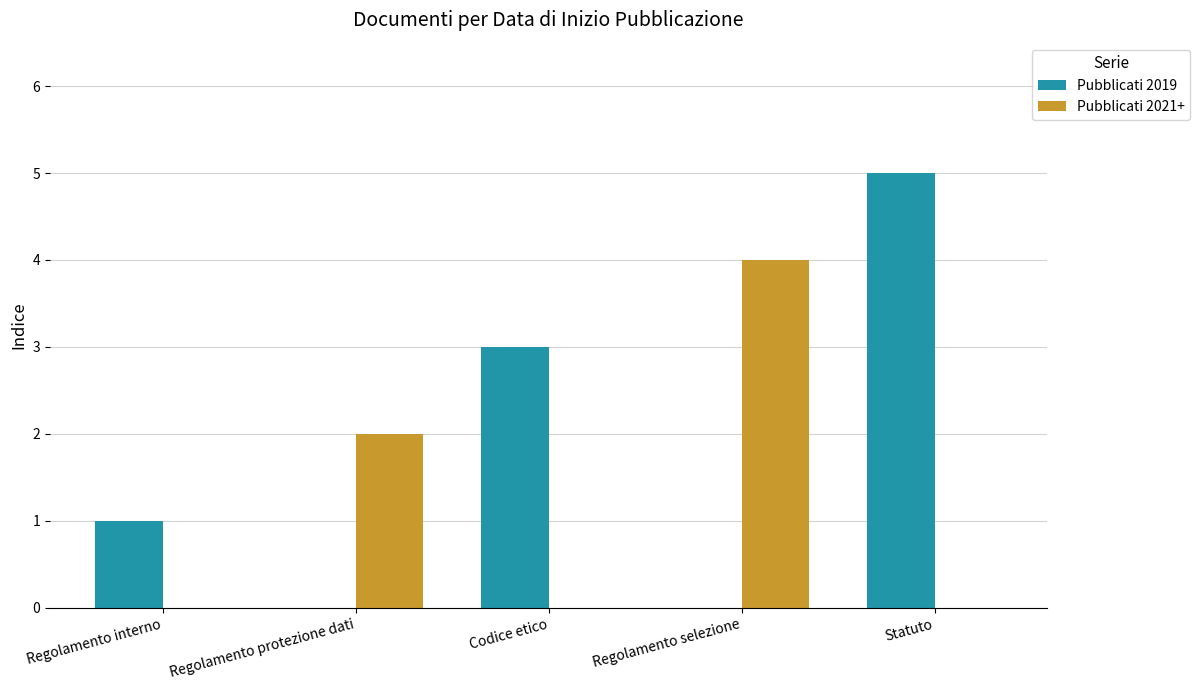

Reading left to right, transcribe all the data shown in this chart.

Pubblicati 2019: 1	0	3	0	5
Pubblicati 2021+: 0	2	0	4	0